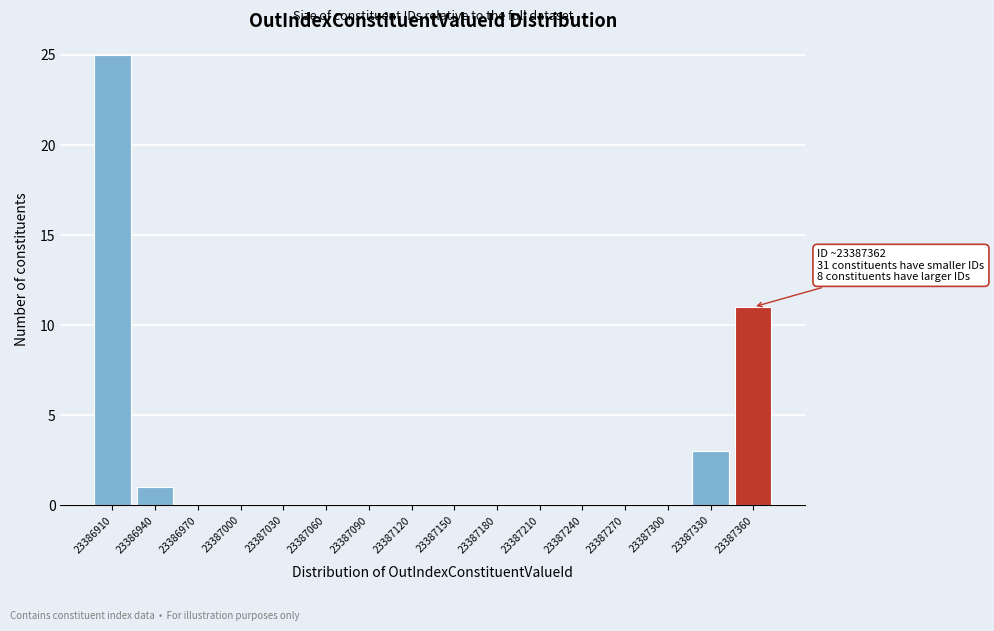

Reading right to left, extract all data points from this chart.

23387360=11	23387330=3	23387300=0	23387270=0	23387240=0	23387210=0	23387180=0	23387150=0	23387120=0	23387090=0	23387060=0	23387030=0	23387000=0	23386970=0	23386940=1	23386910=25